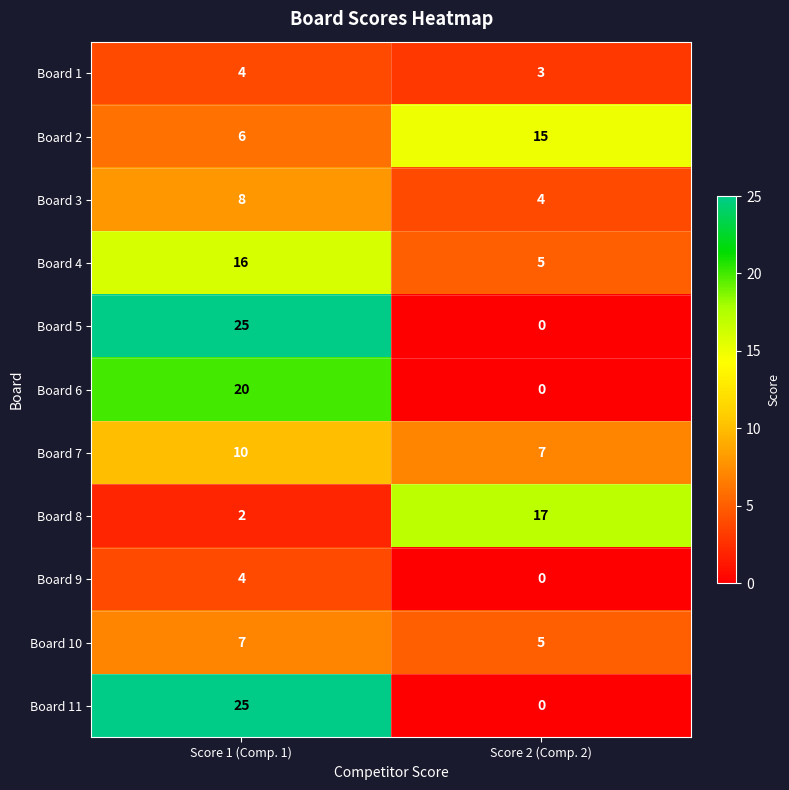

Where is Board 4 nearest to the value 10?

Score 2 (Comp. 2)